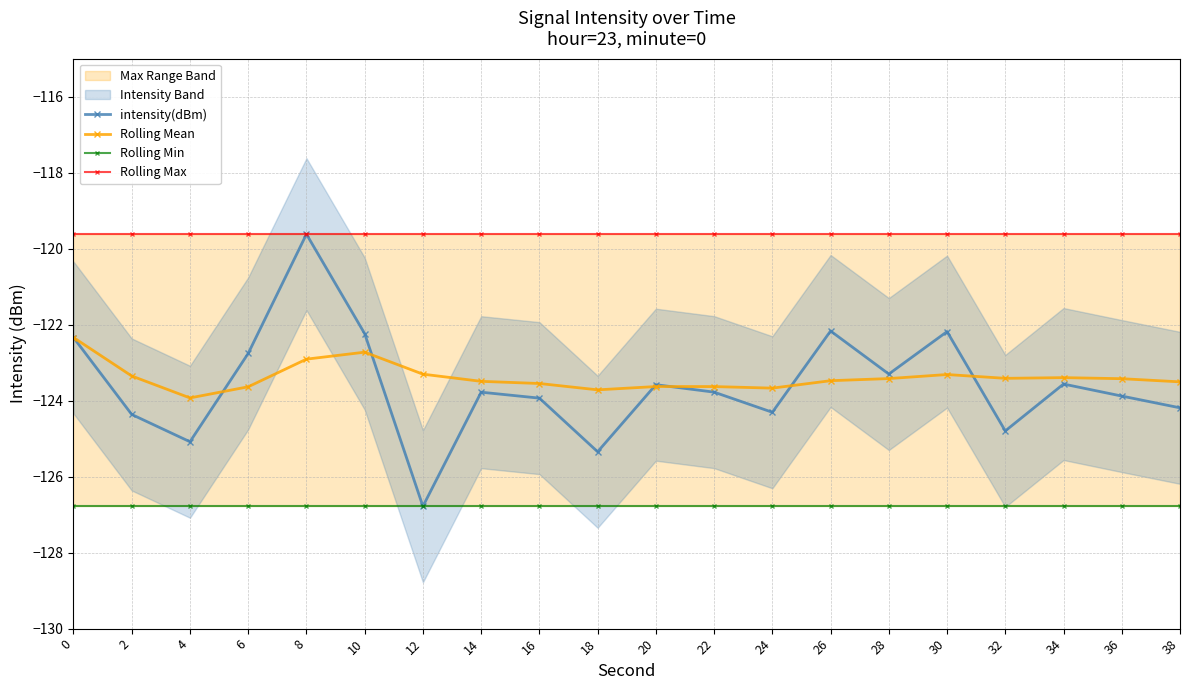

Which has a higher value, 18 or 34?

34